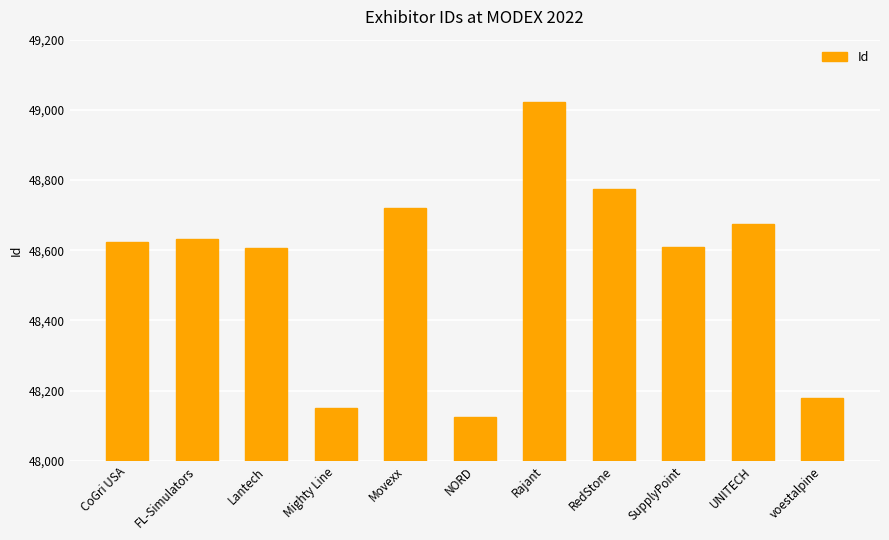

What is the approximate value at Mighty Line?

48151